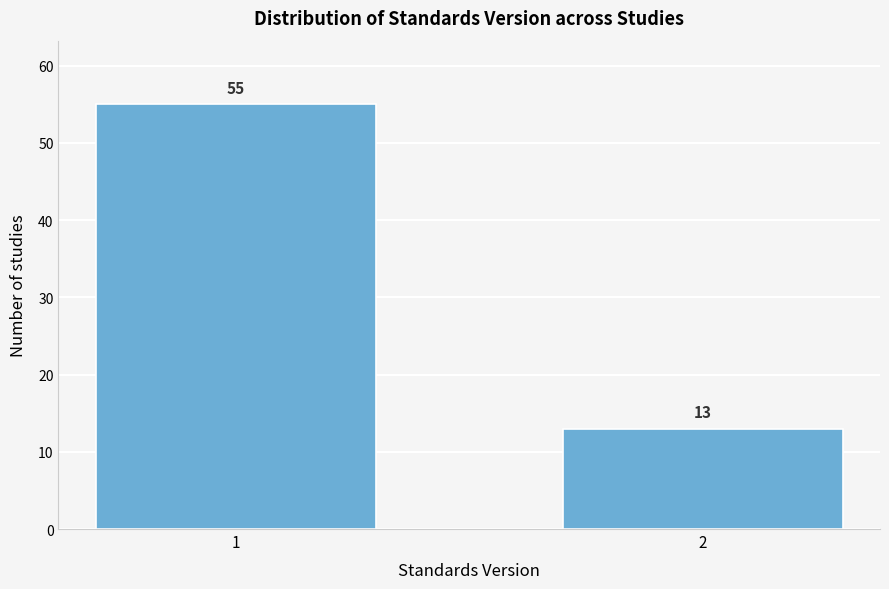

Reading right to left, what are all the values shown in this chart?

2=13	1=55